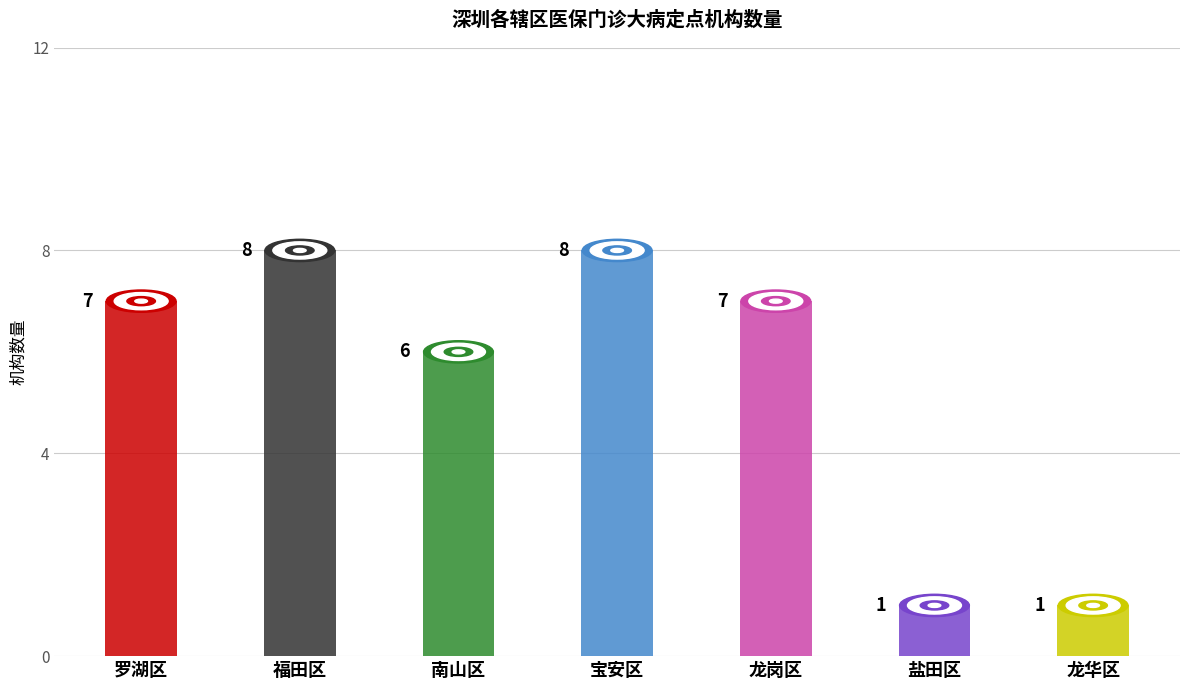

What is the maximum value shown in the chart?

8